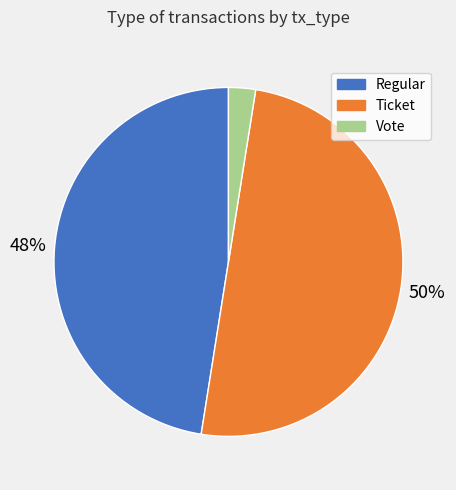

To the nearest percent, what is the average slice percentage?

33%